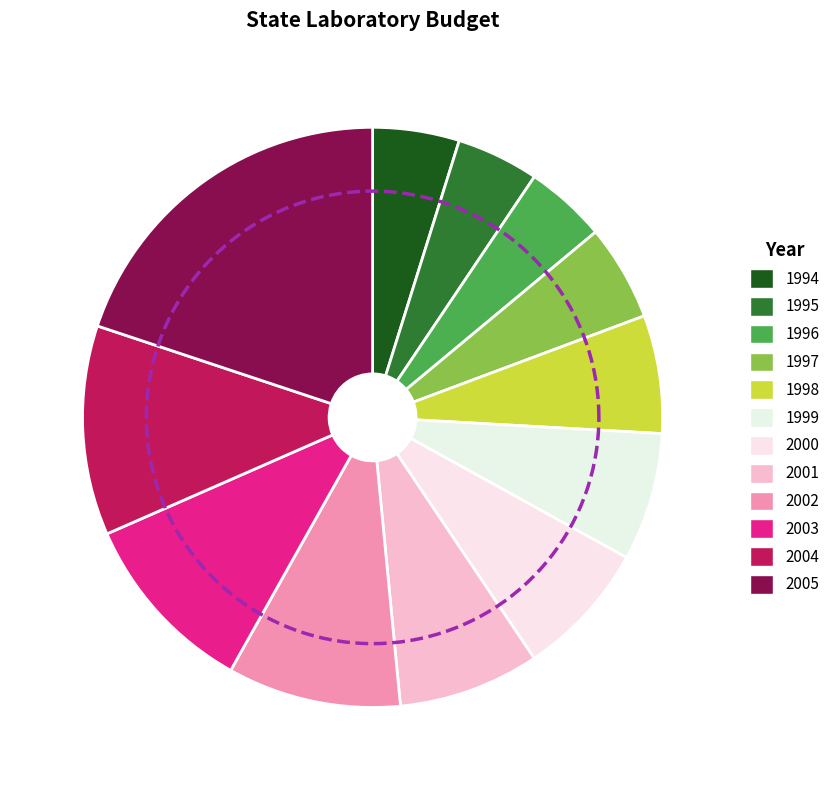

Which slice is the smallest?

1996